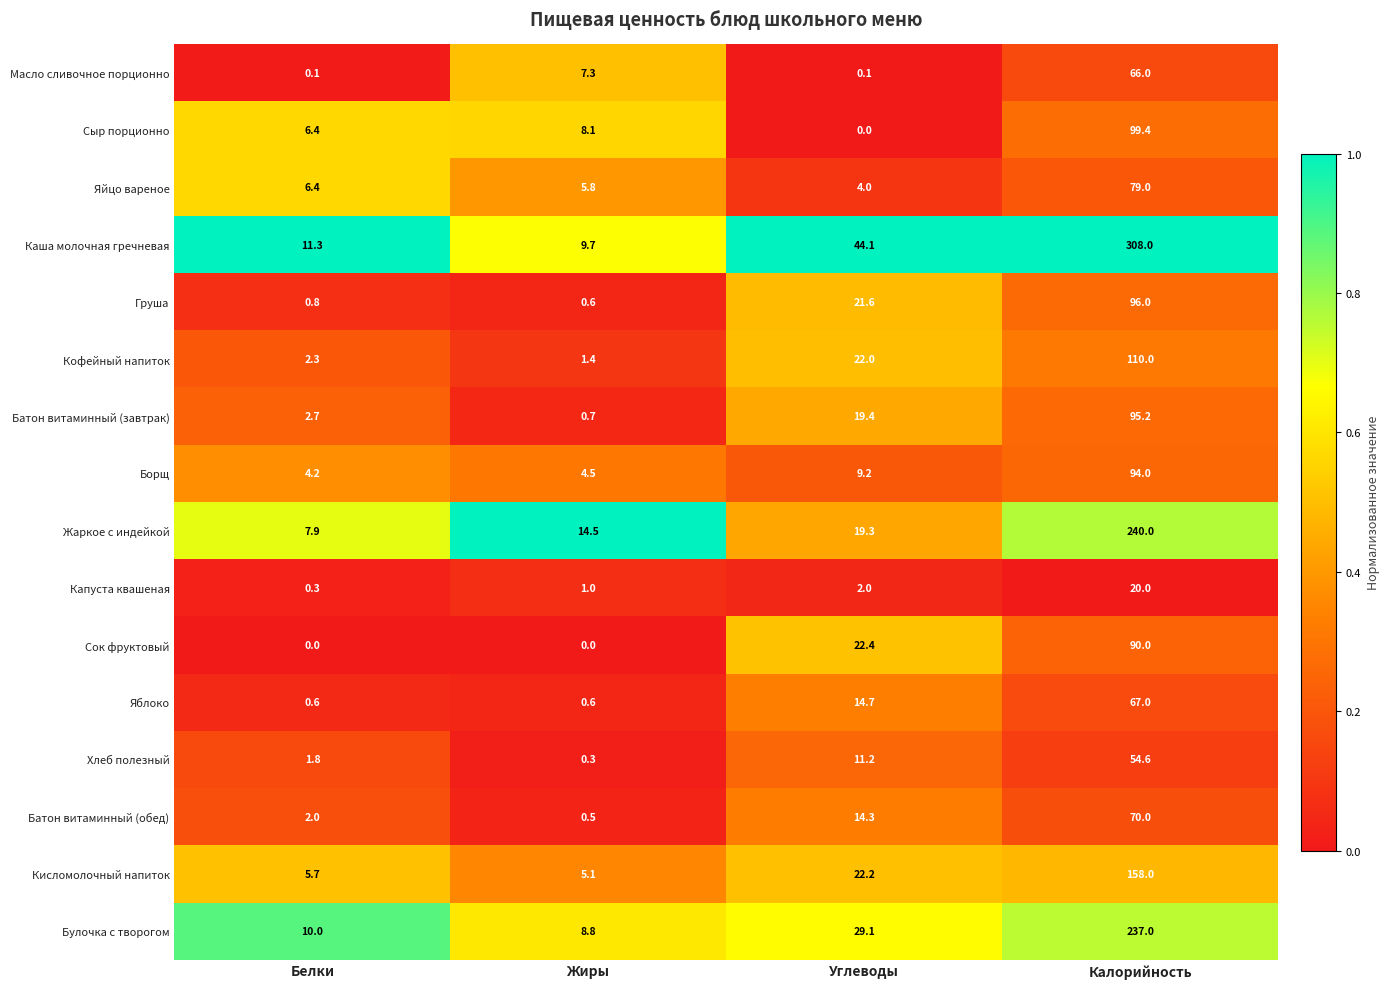

Count the number of categories in the chart.

4